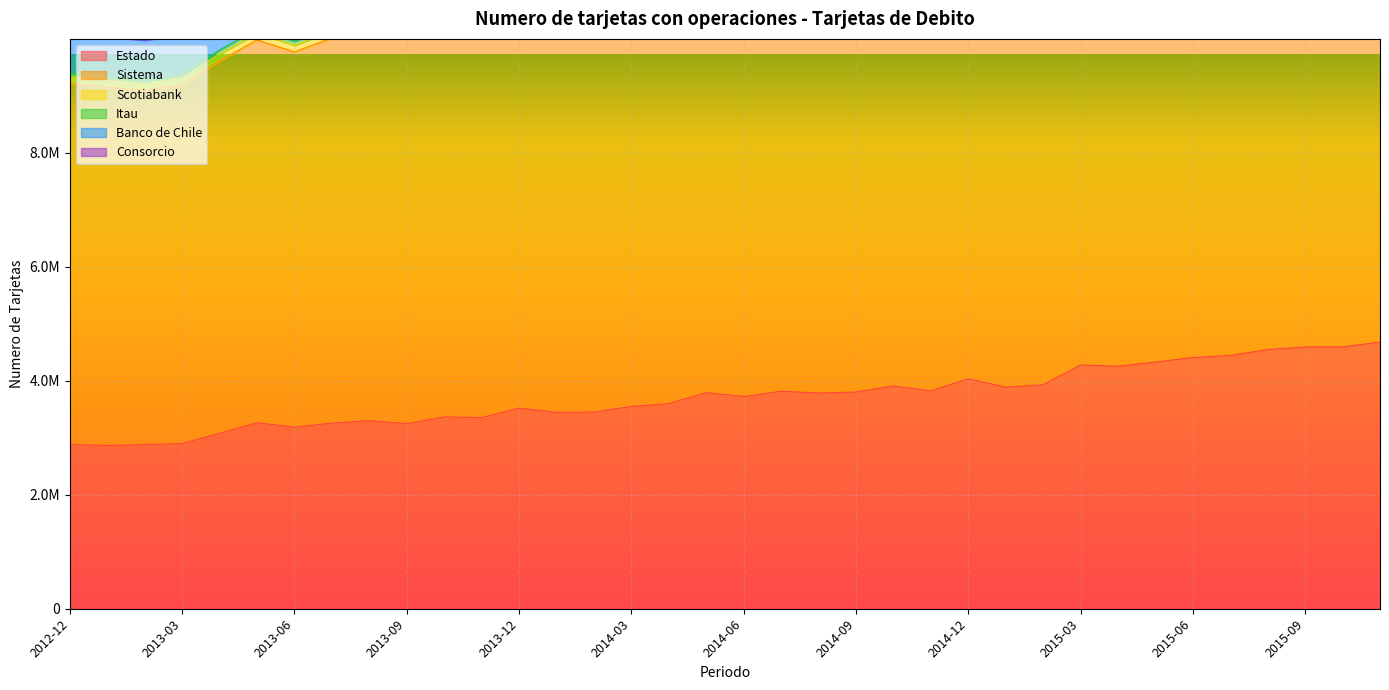

At which category does Banco de Chile reach its first local peak?

2013-04